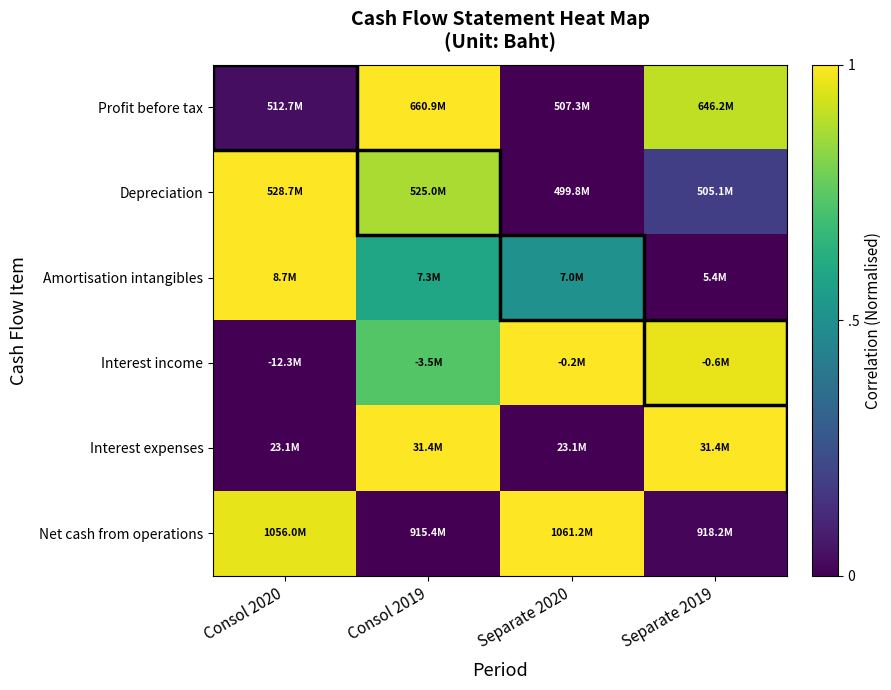

How many categories are shown in the chart?

4